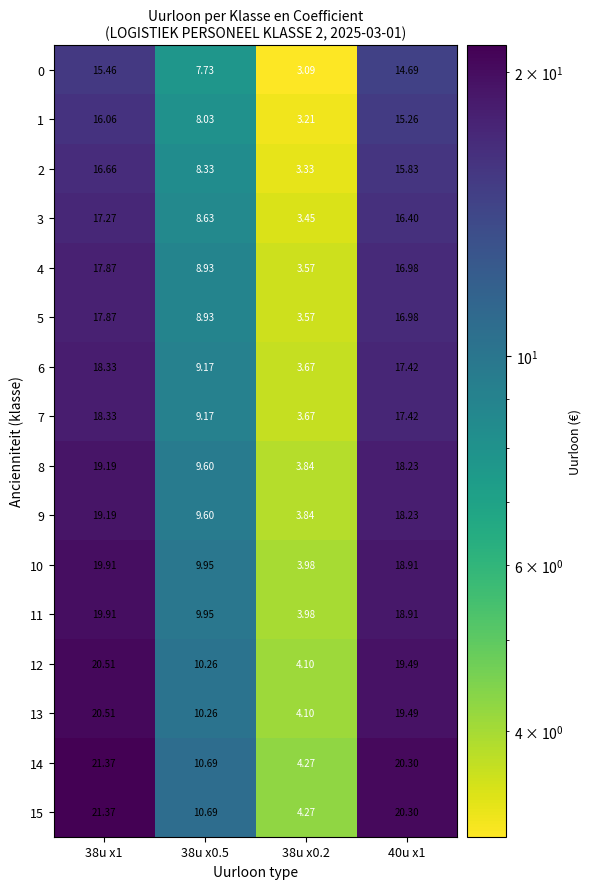

Is the value of 3 at 38u x0.2 greater than the value of 1 at 38u x1?

No